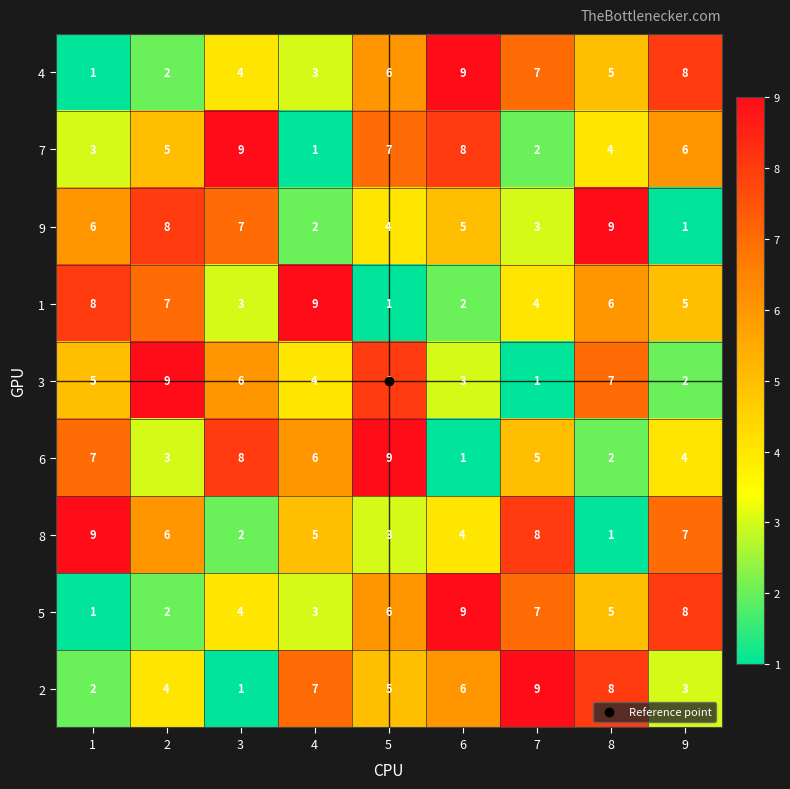

List the labels in order of 3 value, largest first.

2, 5, 8, 3, 1, 4, 6, 9, 7